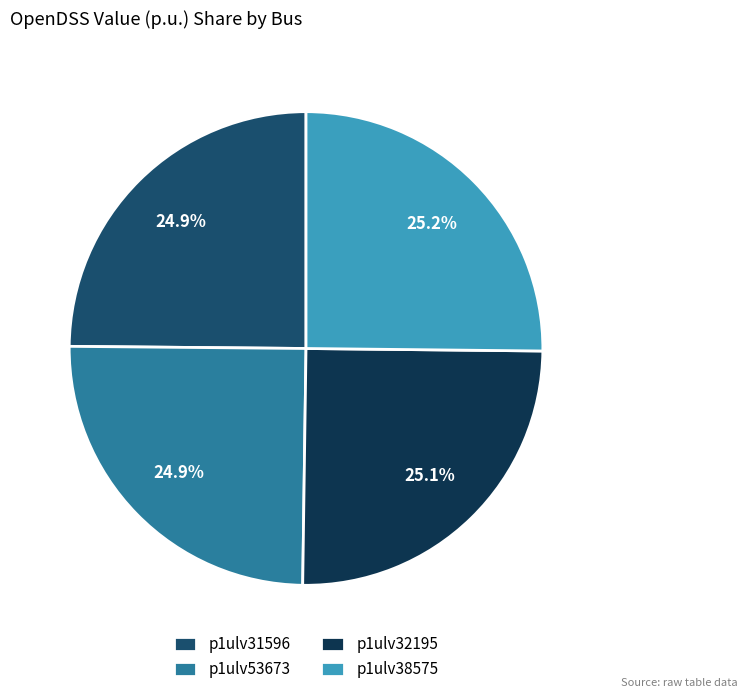

To the nearest percent, what portion does p1ulv53673 represent?

25%